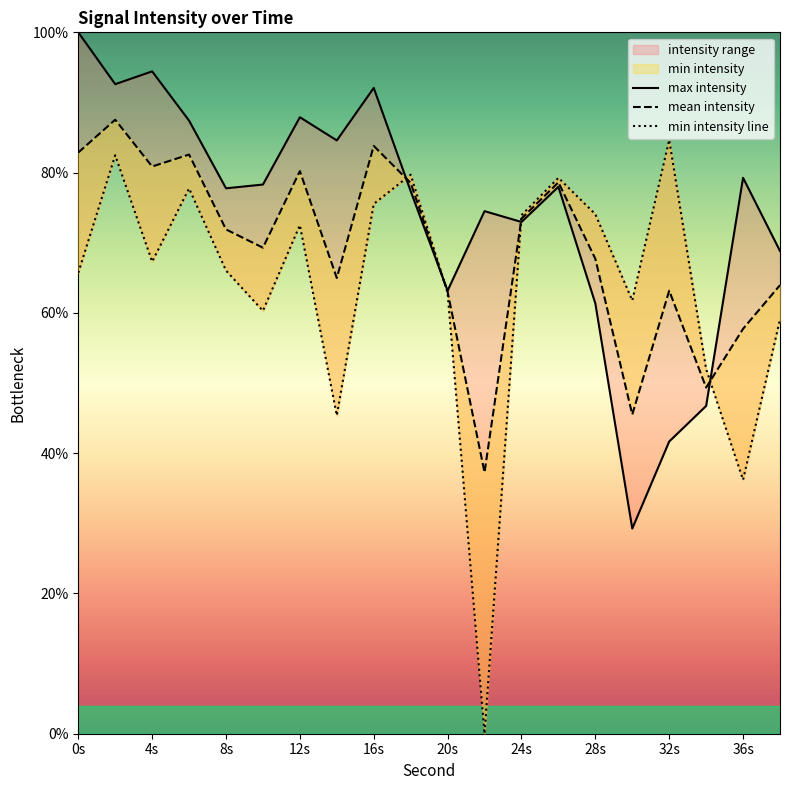

What is the label of the 10th point from the left?

36s